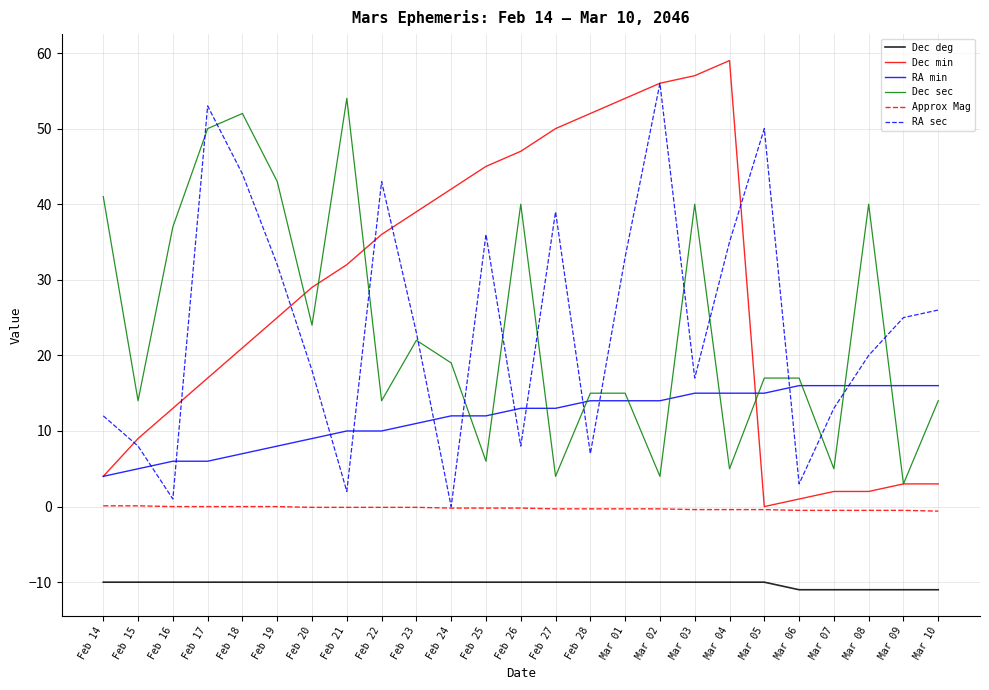

Which series changed the most between Feb 25 and Mar 02?

RA sec